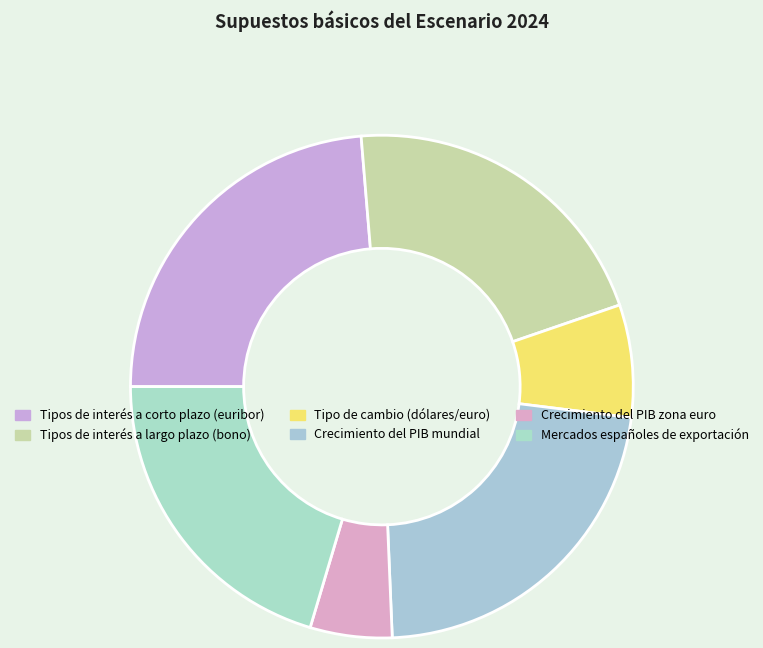

Count the number of slices in the pie.

6